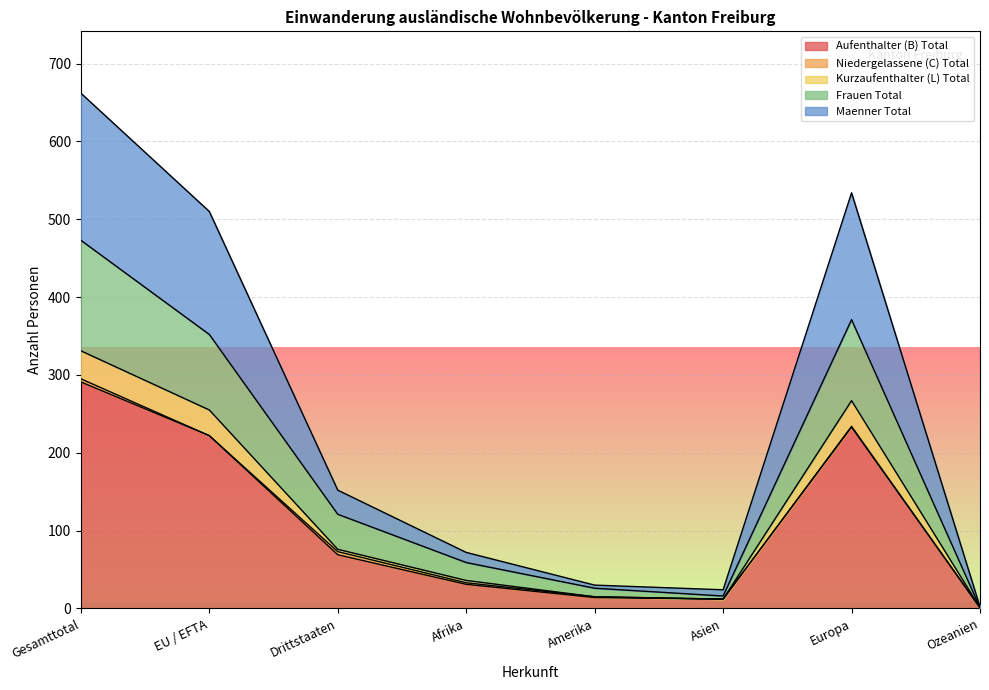

What is the total value across all series at Asien?

24